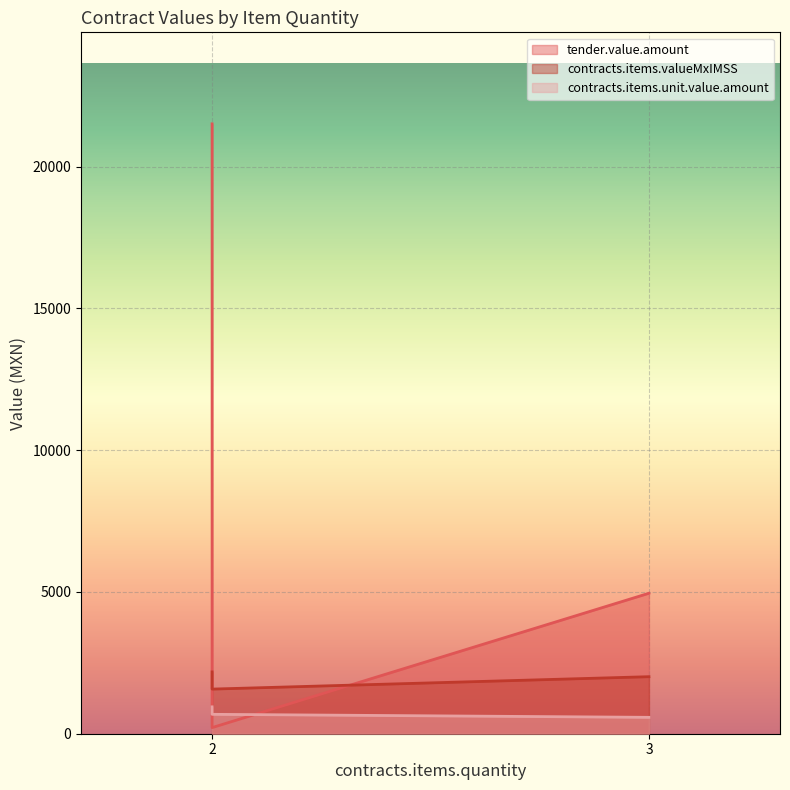

List the series in order of their overall mean, highest first.

tender.value.amount, contracts.items.valueMxIMSS, contracts.items.unit.value.amount